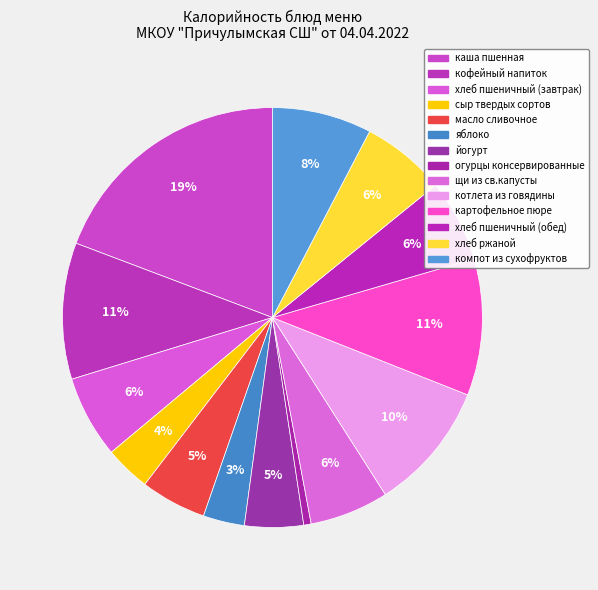

How many segments does this pie chart have?

14